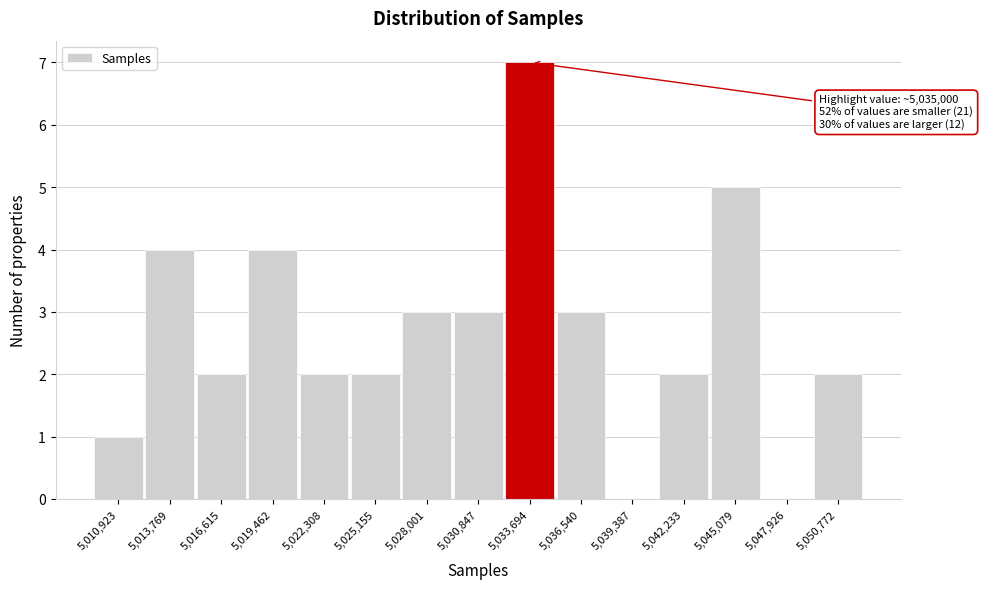

Reading left to right, list all the values displayed in this chart.

5,010,923=1	5,013,769=4	5,016,615=2	5,019,462=4	5,022,308=2	5,025,155=2	5,028,001=3	5,030,847=3	5,033,694=7	5,036,540=3	5,039,387=0	5,042,233=2	5,045,079=5	5,047,926=0	5,050,772=2